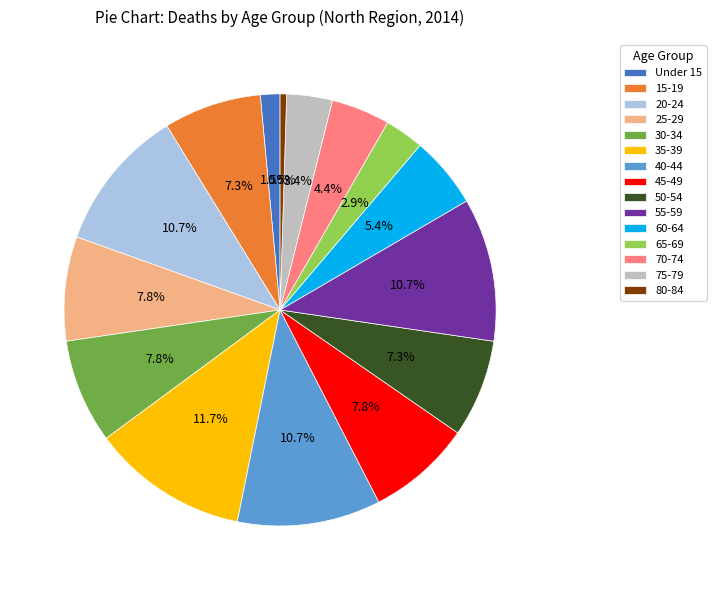

To the nearest percent, what portion does 15-19 represent?

7%